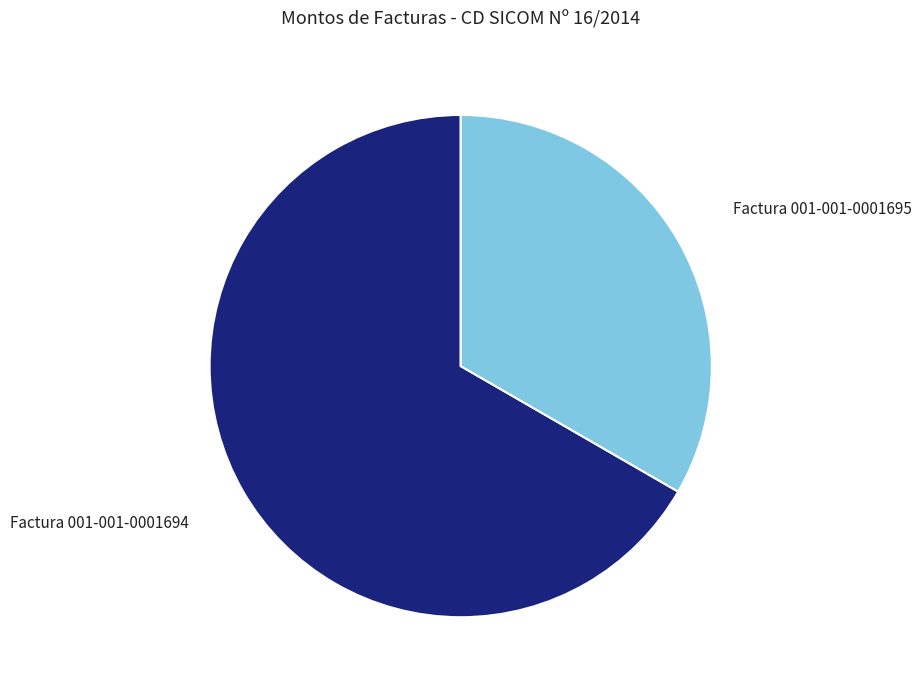

Is there a majority slice in this chart?

Yes